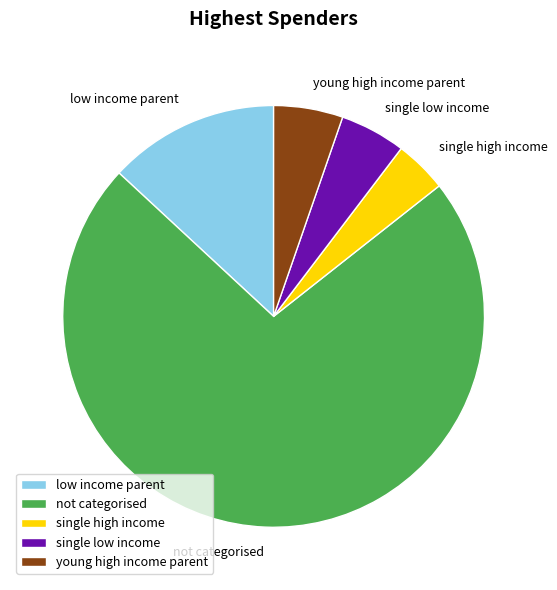

Approximately how many times larger is the value at not categorised compared to single high income?

18.0